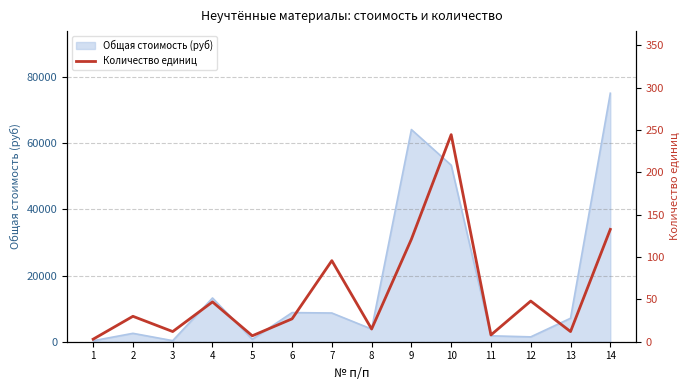

What is the difference between the maximum and minimum values?

241.4